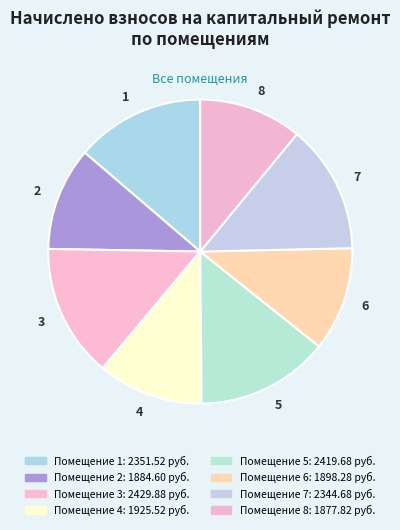

Do 1 and 6 together represent more than half of the pie?

No